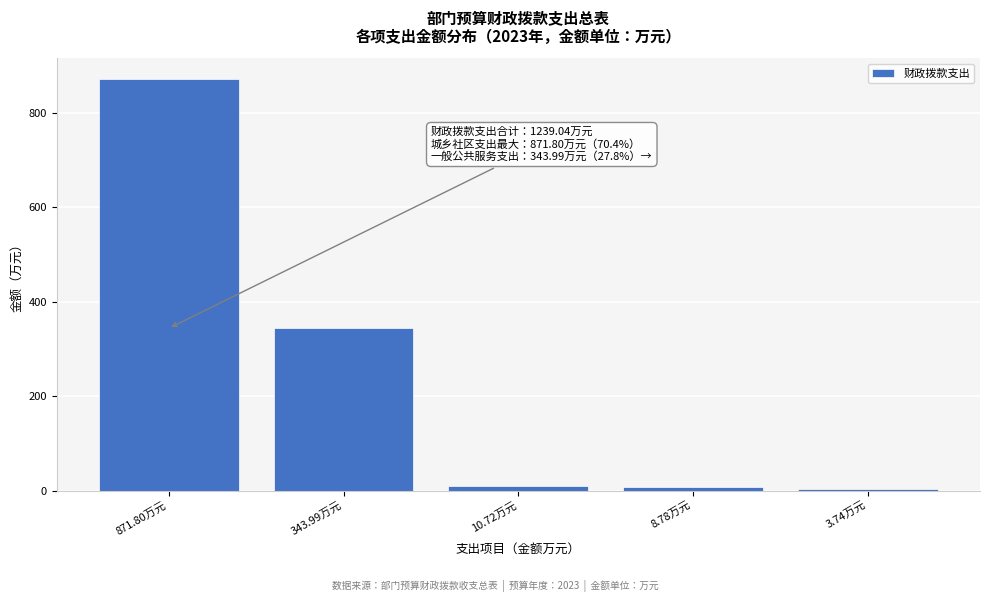

What is the difference between the maximum and minimum values?

868.1